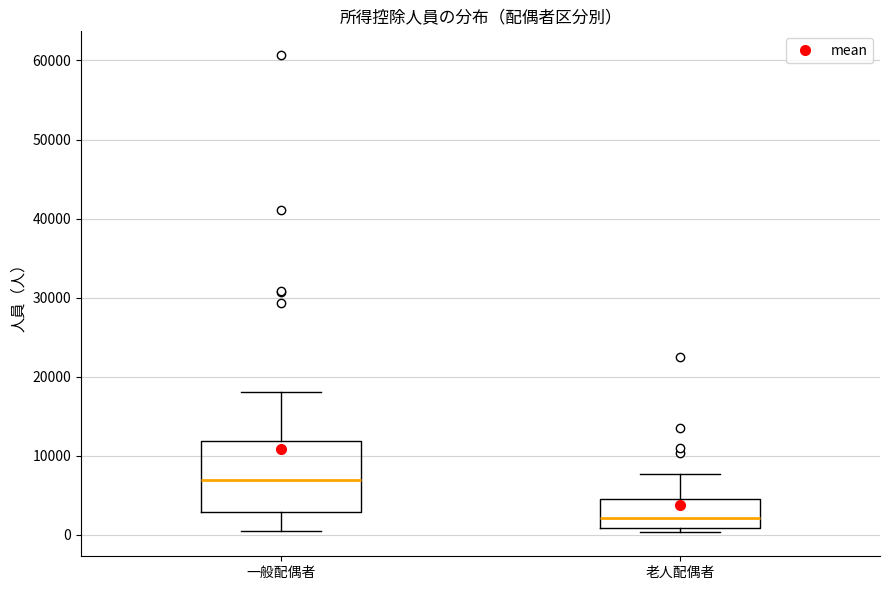

Which box has the highest median line?

一般配偶者